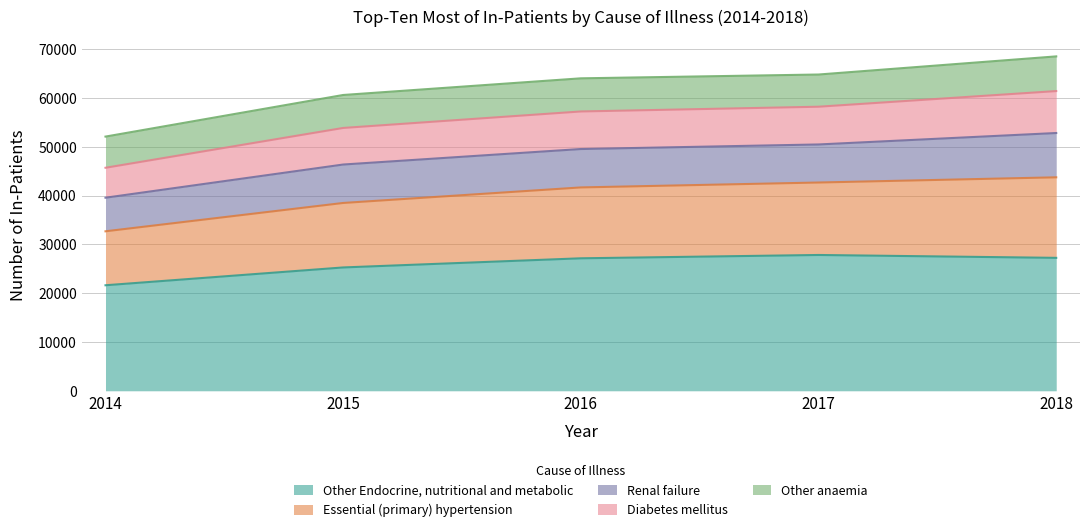

The Other Endocrine, nutritional and metabolic series shows 25288 at 2015. True or false?

True